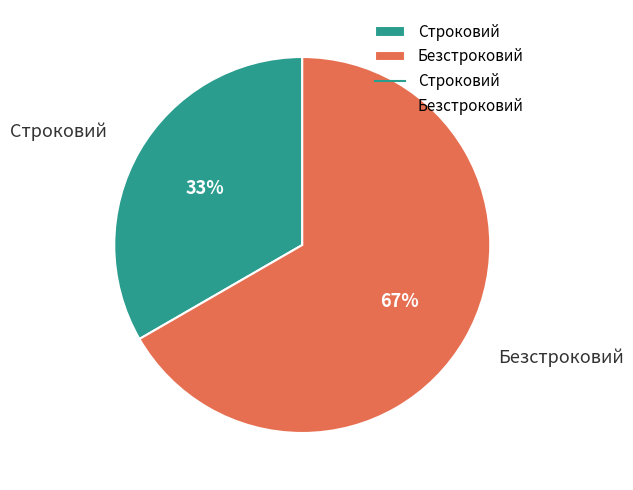

To the nearest percent, what is the average slice percentage?

50%